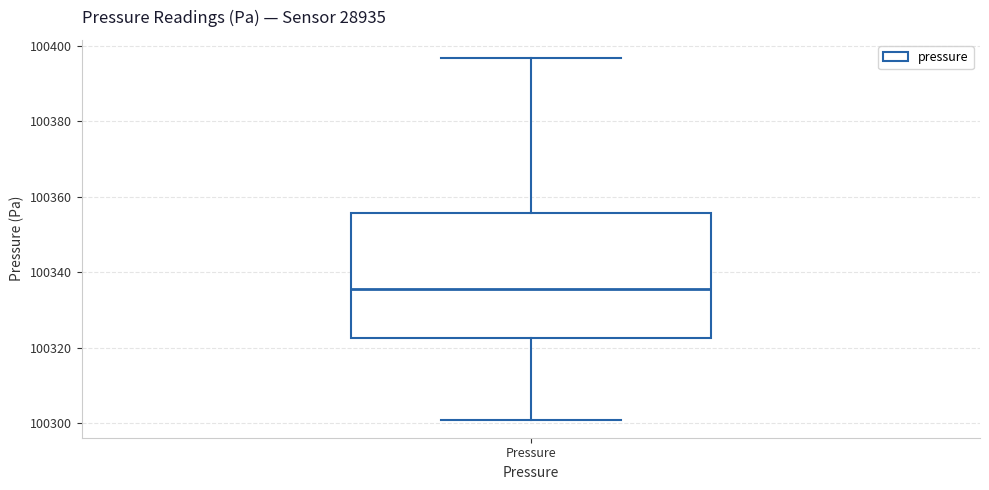

Transcribe this box plot: give where the median line is, the range the box spans, and where the two whiskers end, as read against the y-axis. The values are not printed on the chart, so give them approximately, as read against the axis.

median 100336, box 100322 to 100356, whiskers 100300 to 100396